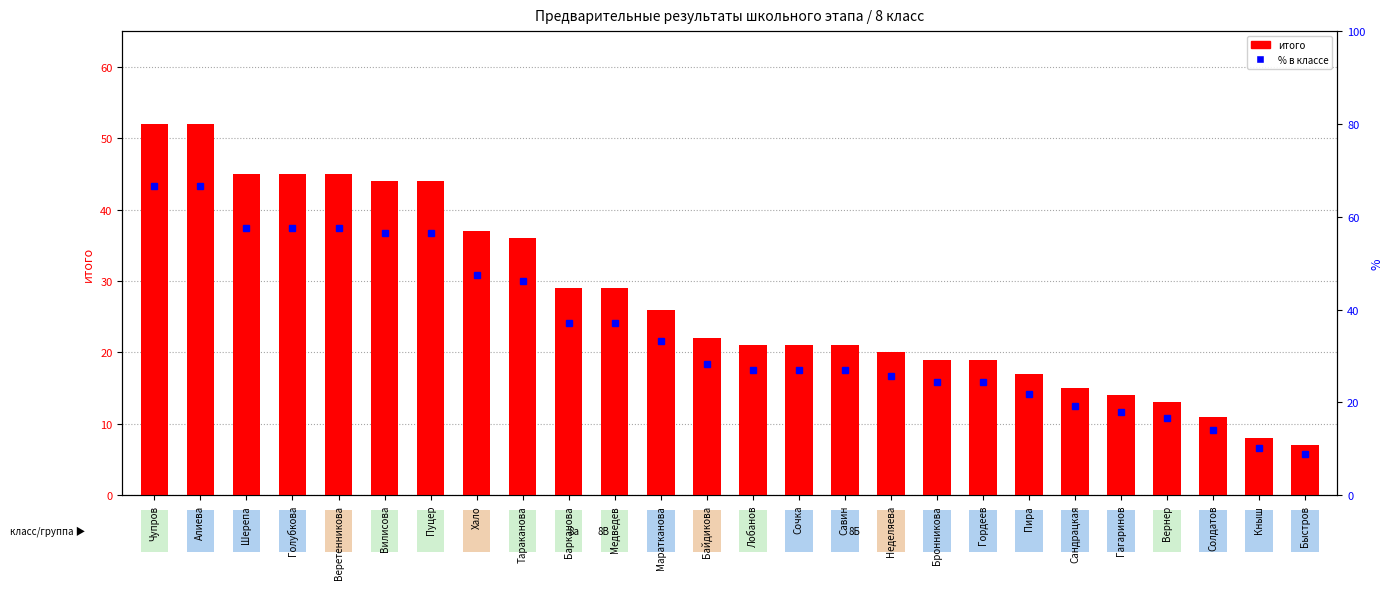

What is the maximum value shown in the chart?

66.7